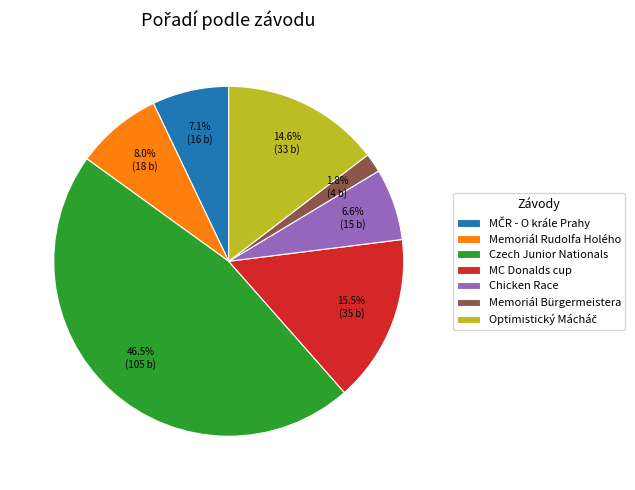

Do Memoriál Rudolfa Holého and MC Donalds cup together represent more than half of the pie?

No